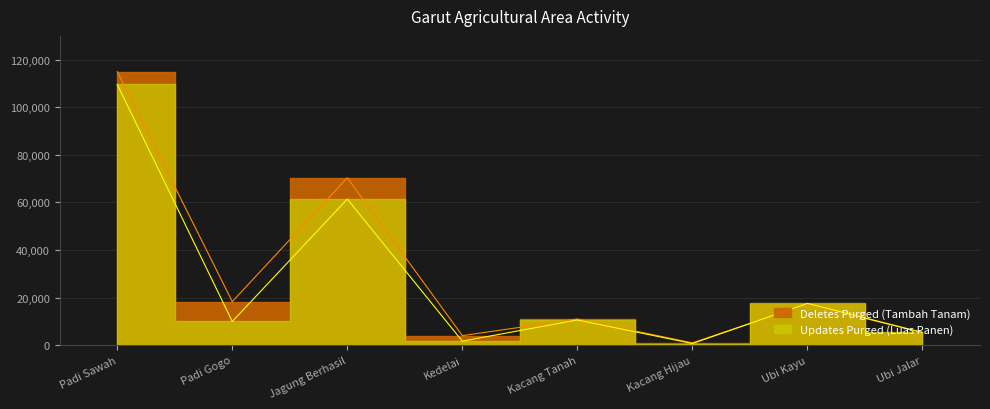

What is the average value of the Deletes Purged (Tambah Tanam) series?

30237.4